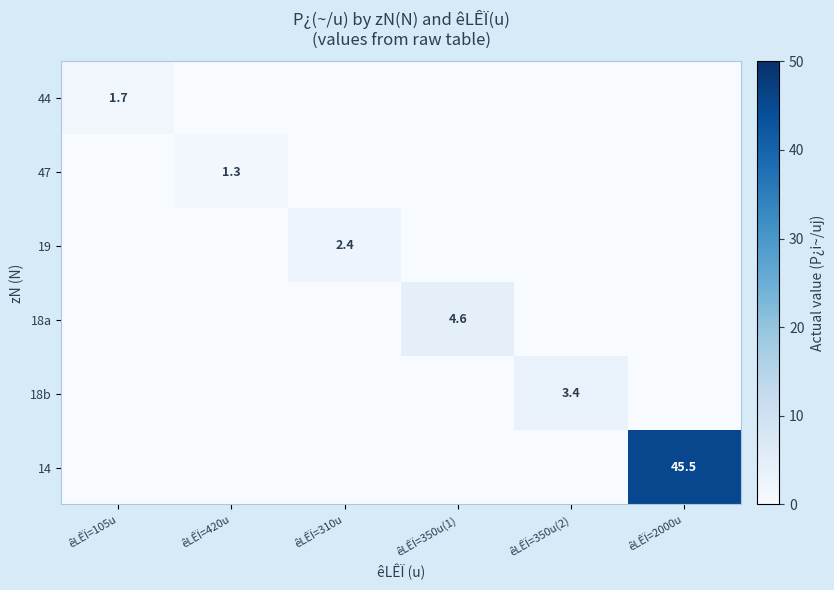

The value of 47 at êLÊÏ=420u is 1.3. True or false?

True